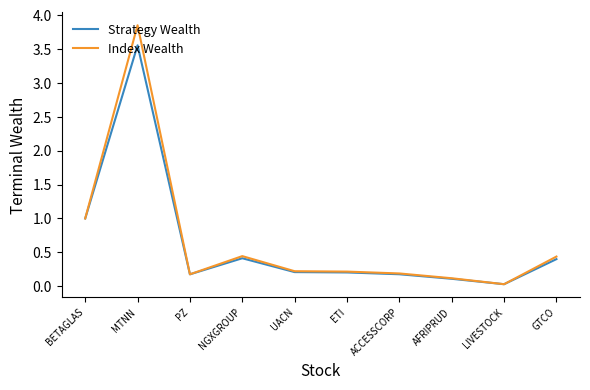

Rank the series by their maximum value, from lowest to highest.

Strategy Wealth, Index Wealth